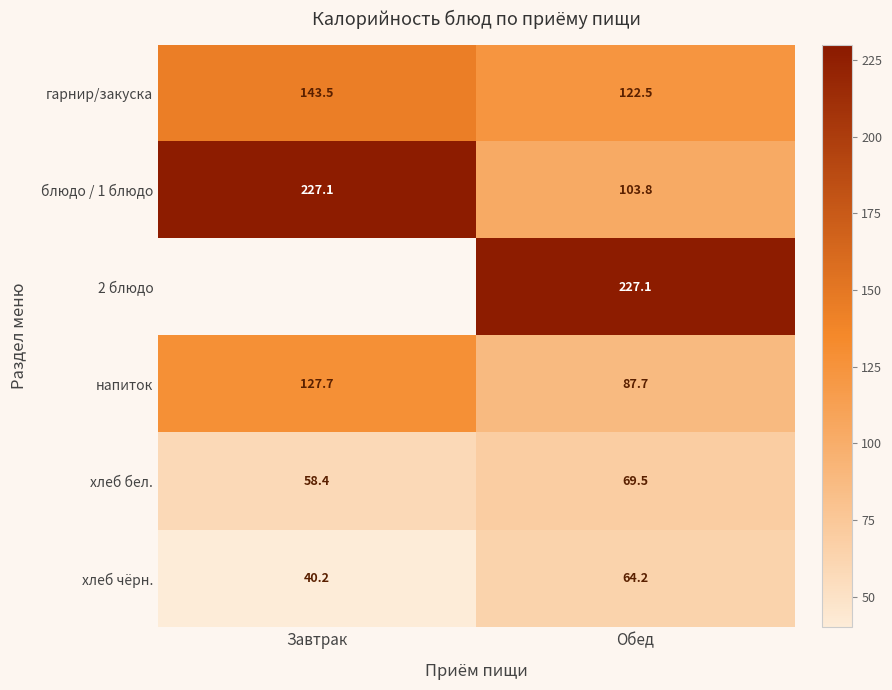

What is the difference between the хлеб бел. values at Обед and Завтрак?

11.1